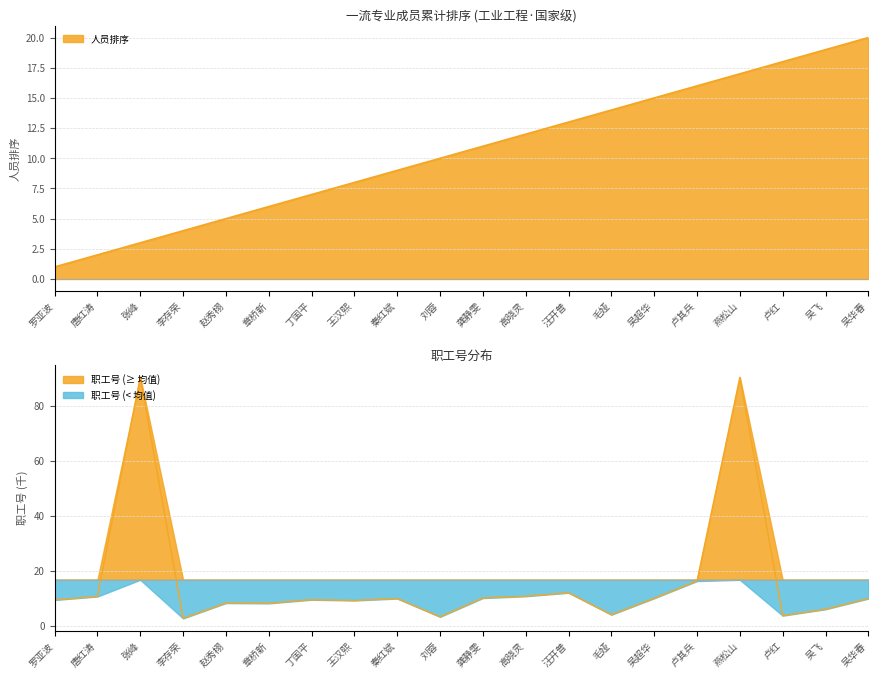

What is the minimum value for 职工号?

2.6